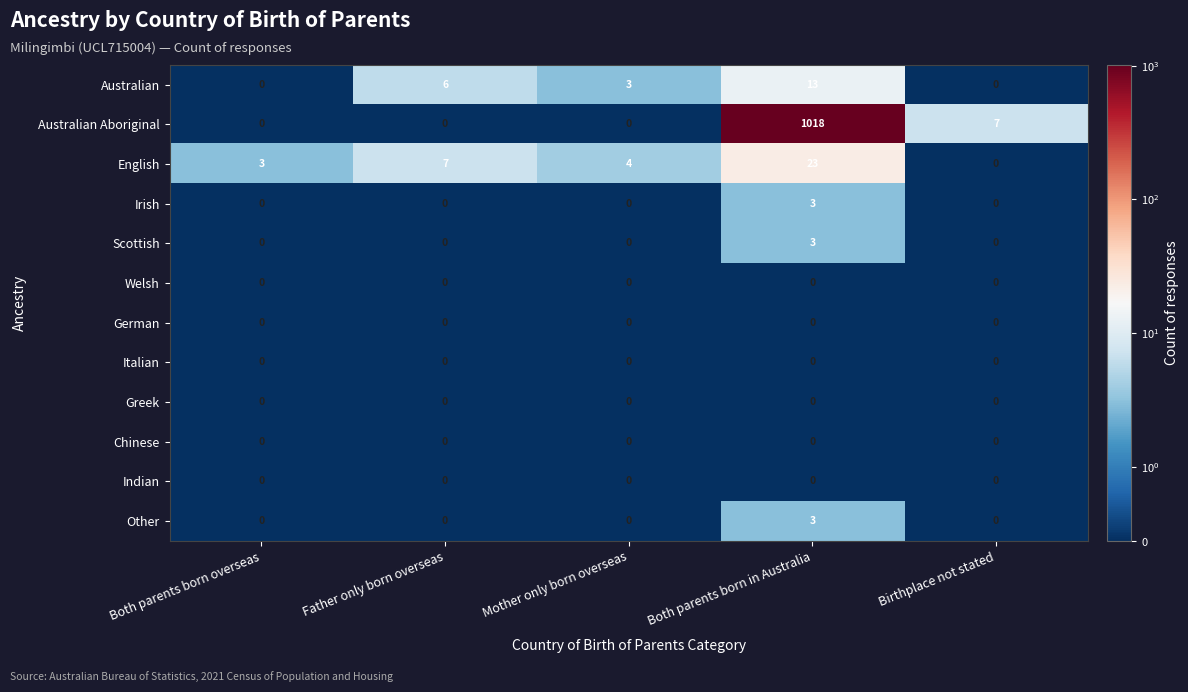

What is the maximum value shown in the chart?

1018